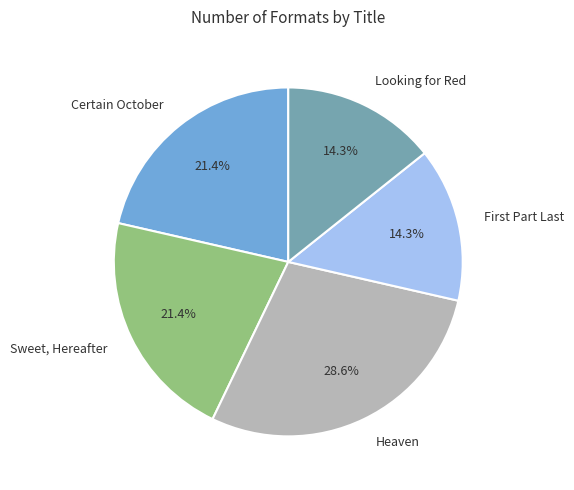

Do Heaven and Looking for Red together represent more than half of the pie?

No